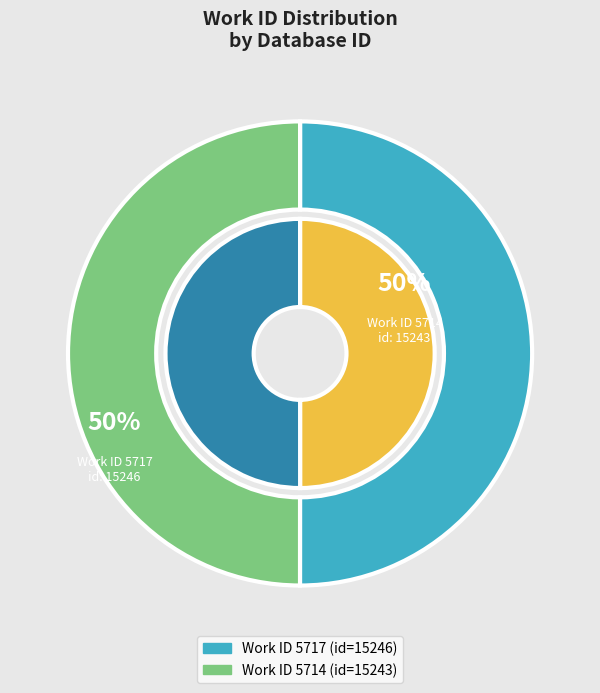

The 5714 slice represents 61% of the pie. True or false?

False